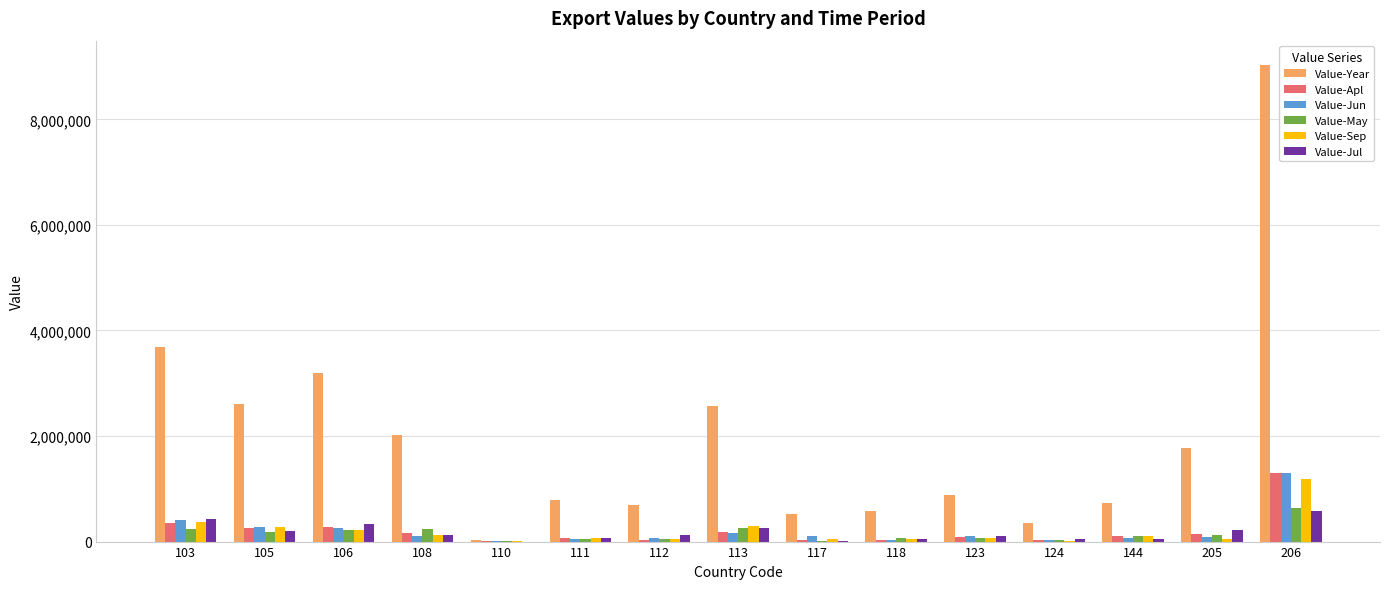

Which series changed the most between 123 and 205?

Value-Year